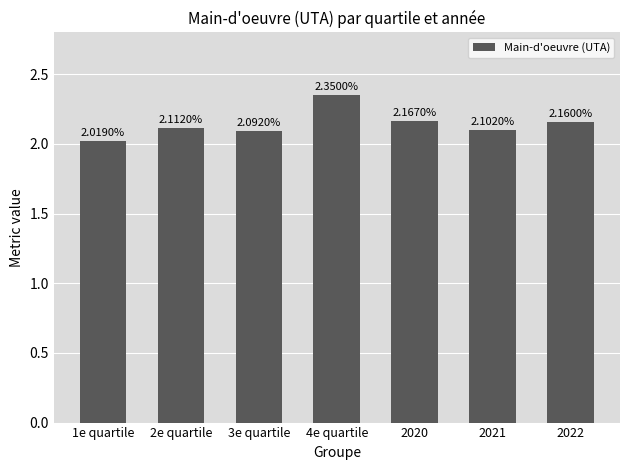

How many bars are there in total?

7